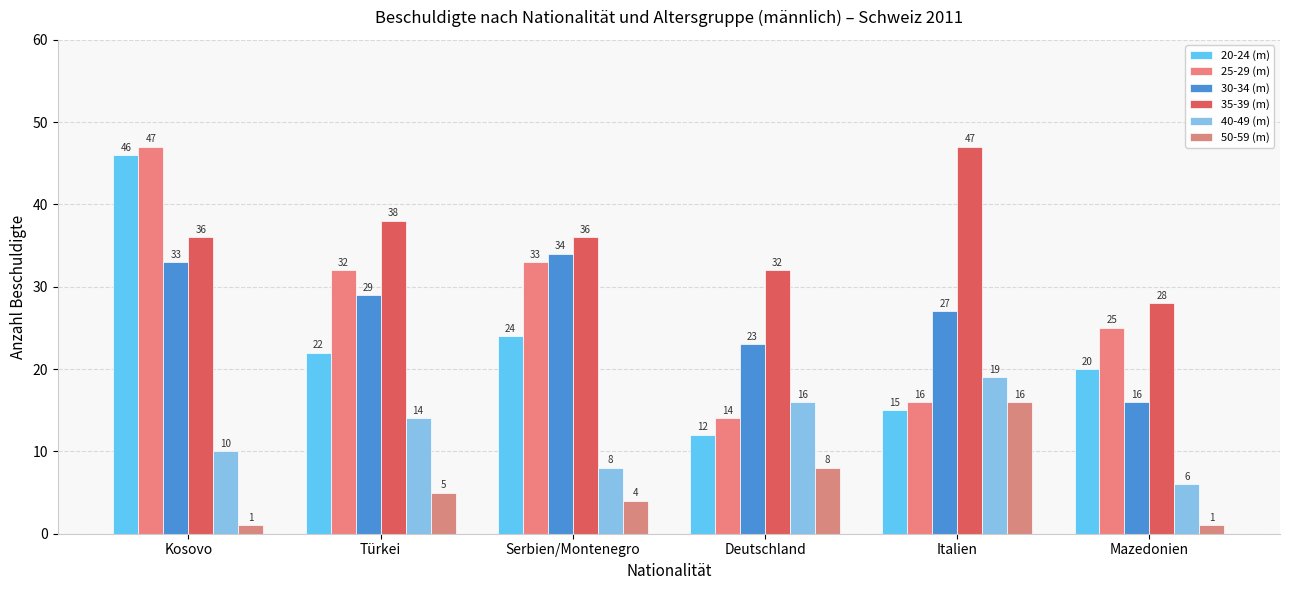

Reading left to right, transcribe all the data shown in this chart.

20-24 (m): Kosovo=46	Türkei=22	Serbien/Montenegro=24	Deutschland=12	Italien=15	Mazedonien=20
25-29 (m): Kosovo=47	Türkei=32	Serbien/Montenegro=33	Deutschland=14	Italien=16	Mazedonien=25
30-34 (m): Kosovo=33	Türkei=29	Serbien/Montenegro=34	Deutschland=23	Italien=27	Mazedonien=16
35-39 (m): Kosovo=36	Türkei=38	Serbien/Montenegro=36	Deutschland=32	Italien=47	Mazedonien=28
40-49 (m): Kosovo=10	Türkei=14	Serbien/Montenegro=8	Deutschland=16	Italien=19	Mazedonien=6
50-59 (m): Kosovo=1	Türkei=5	Serbien/Montenegro=4	Deutschland=8	Italien=16	Mazedonien=1